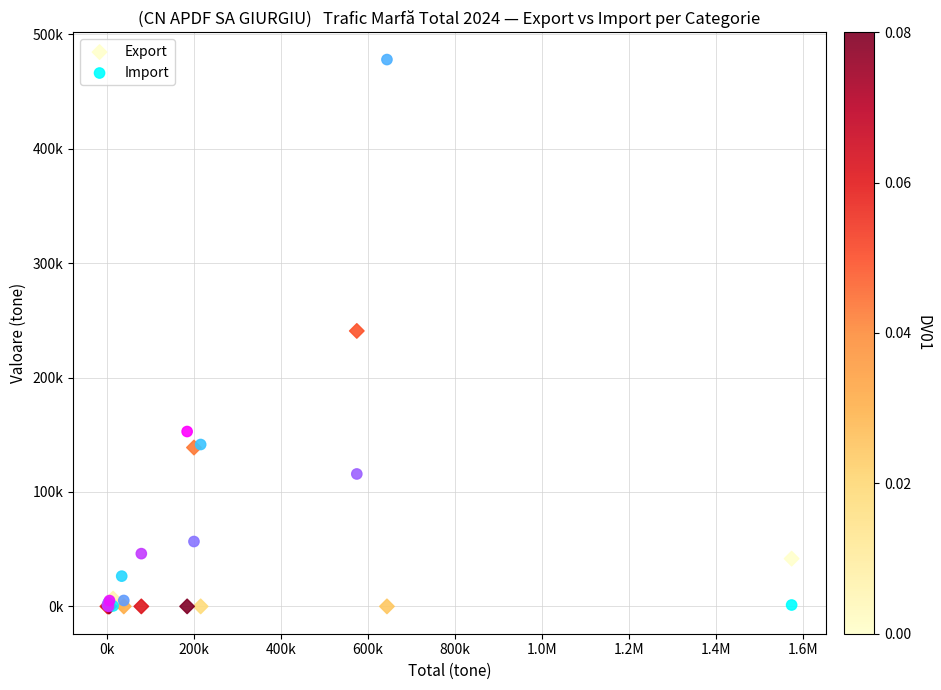

Which series reaches the maximum Y coordinate?

Import